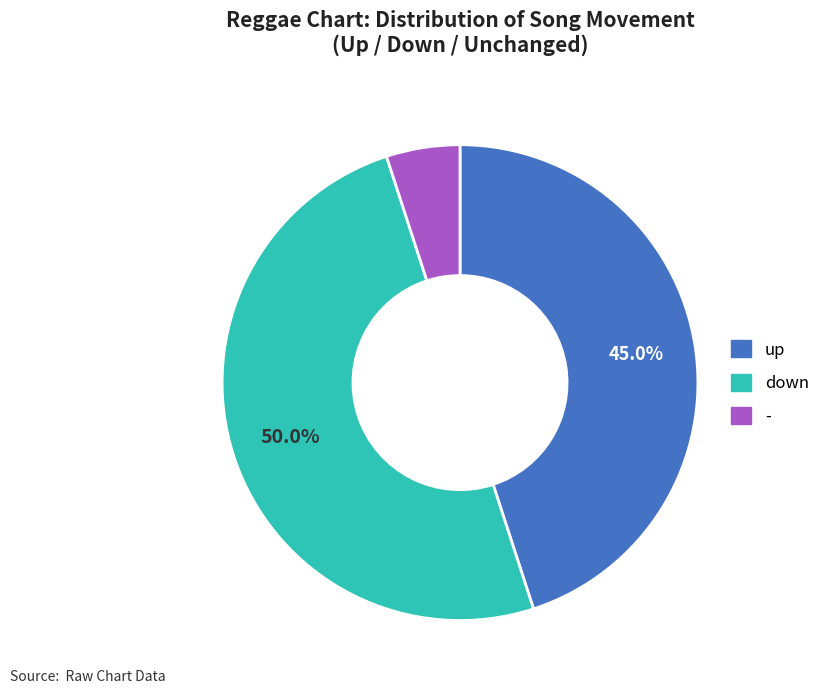

Which category has the smallest portion of the pie?

-